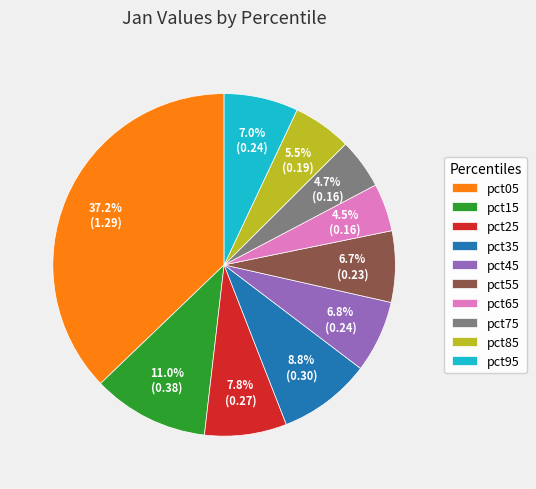

Between pct85 and pct75, which is larger?

pct85